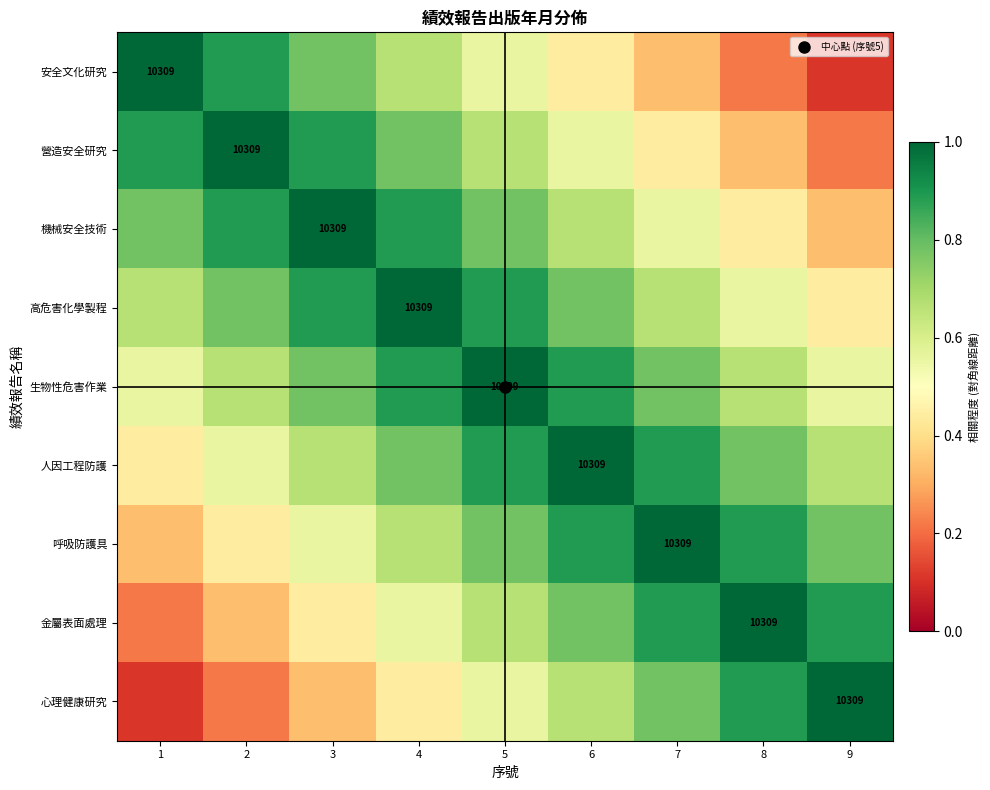

What is the spread (max minus min) of values at 7?

0.7